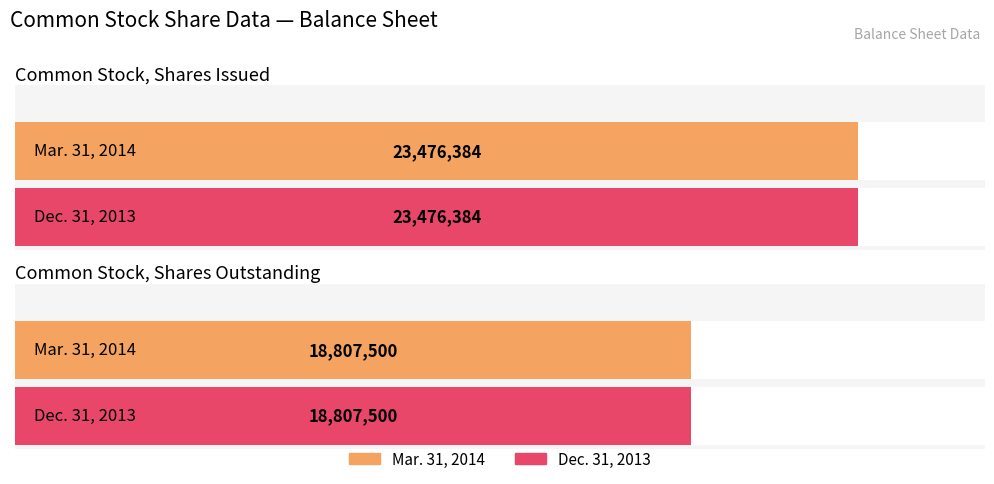

What is the label of the 2nd bar from the left?

Common Stock, Shares Outstanding